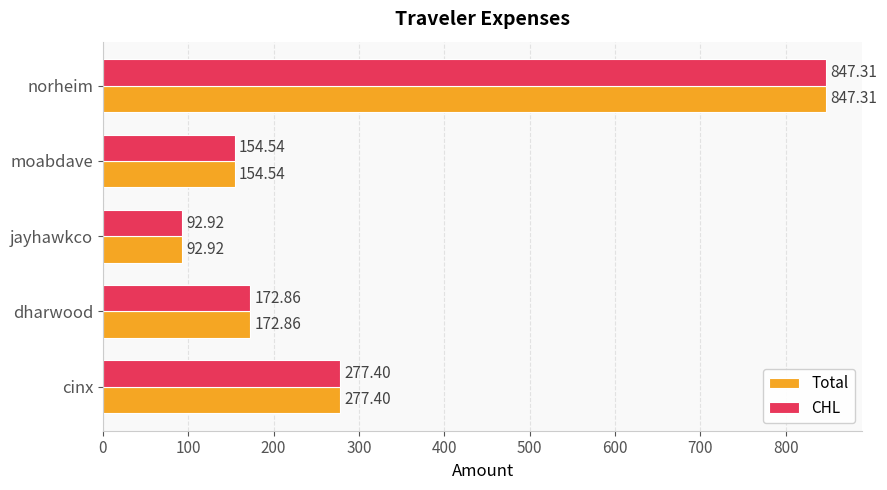

At which label does CHL reach its peak?

norheim